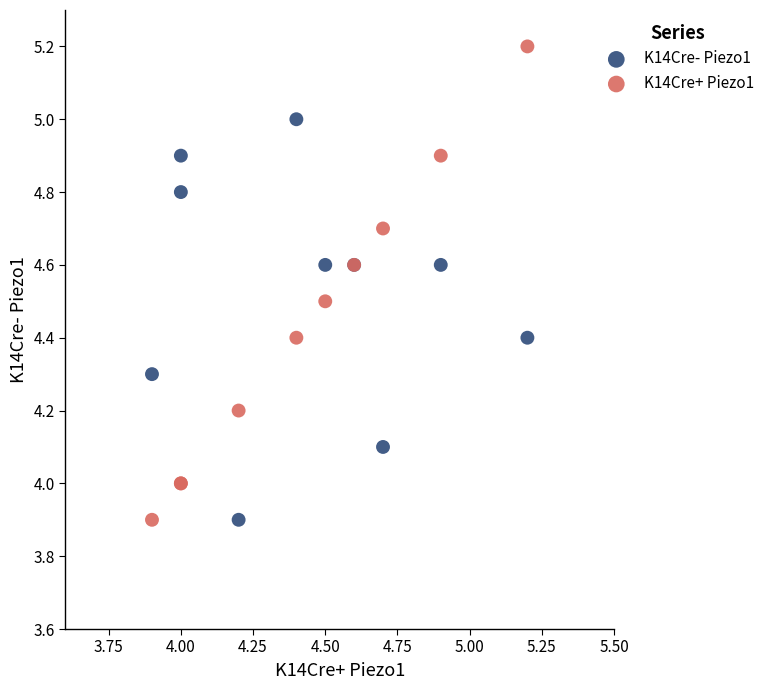

What are all the series names shown in the legend?

K14Cre- Piezo1, K14Cre+ Piezo1